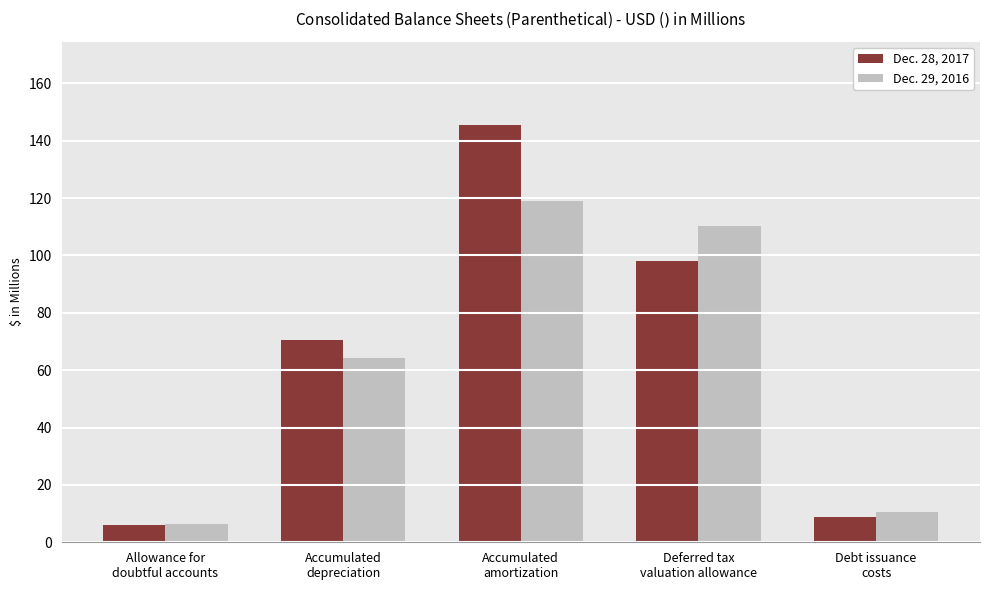

Reading right to left, extract all data points from this chart.

Dec. 28, 2017: Debt issuance
costs=8.7	Deferred tax
valuation allowance=98.1	Accumulated
amortization=145.4	Accumulated
depreciation=70.4	Allowance for
doubtful accounts=6.0
Dec. 29, 2016: Debt issuance
costs=10.7	Deferred tax
valuation allowance=110.3	Accumulated
amortization=118.9	Accumulated
depreciation=64.1	Allowance for
doubtful accounts=6.3